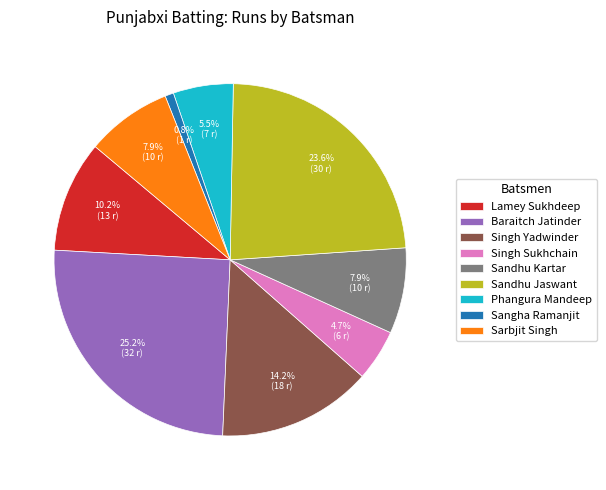

What is the smallest slice in the pie chart?

Sangha Ramanjit